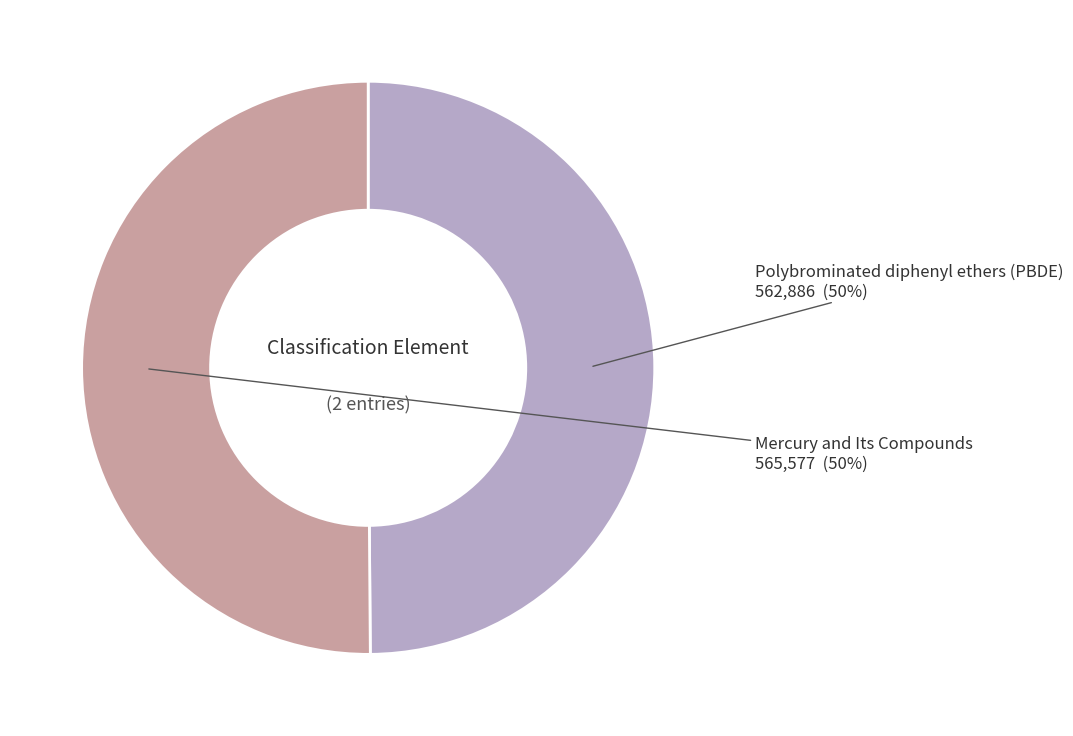

To the nearest percent, what is the average slice percentage?

50%